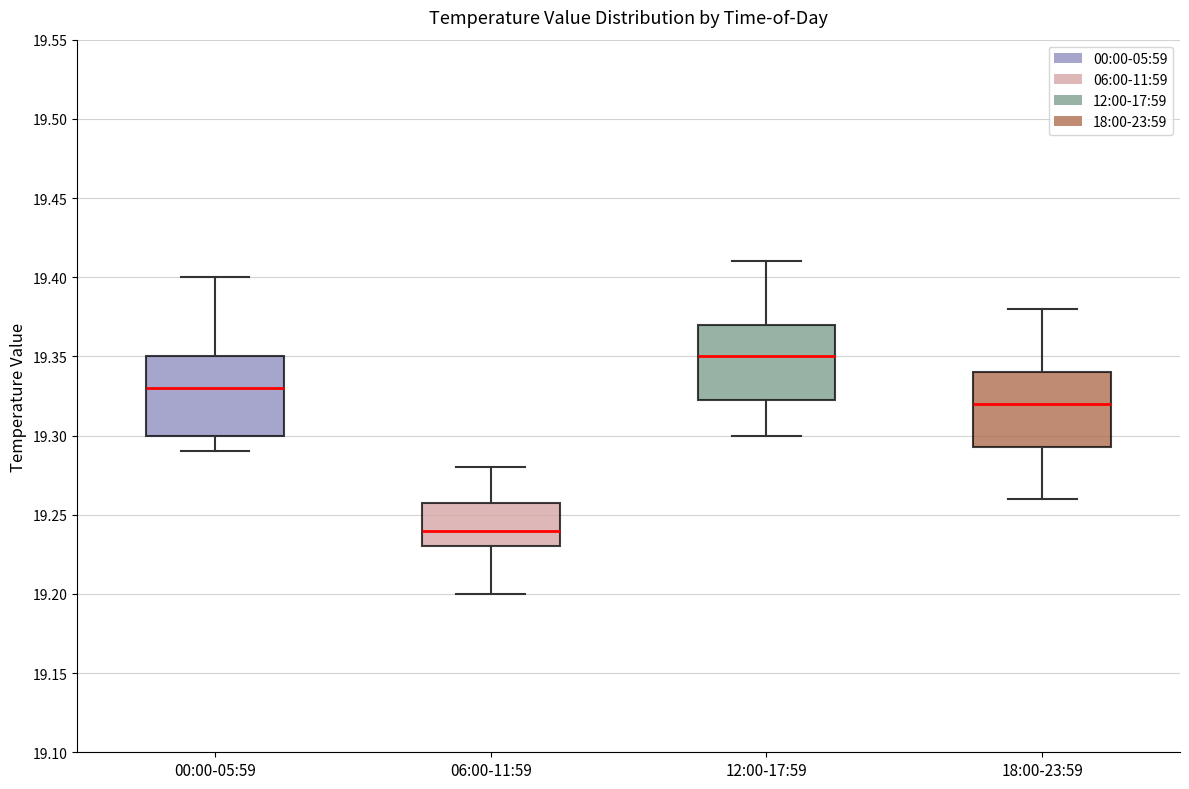

Where does the upper whisker of the box for 00:00-05:59 end on the y-axis? The values are not printed on the chart, so give them approximately, as read against the axis.

19.400